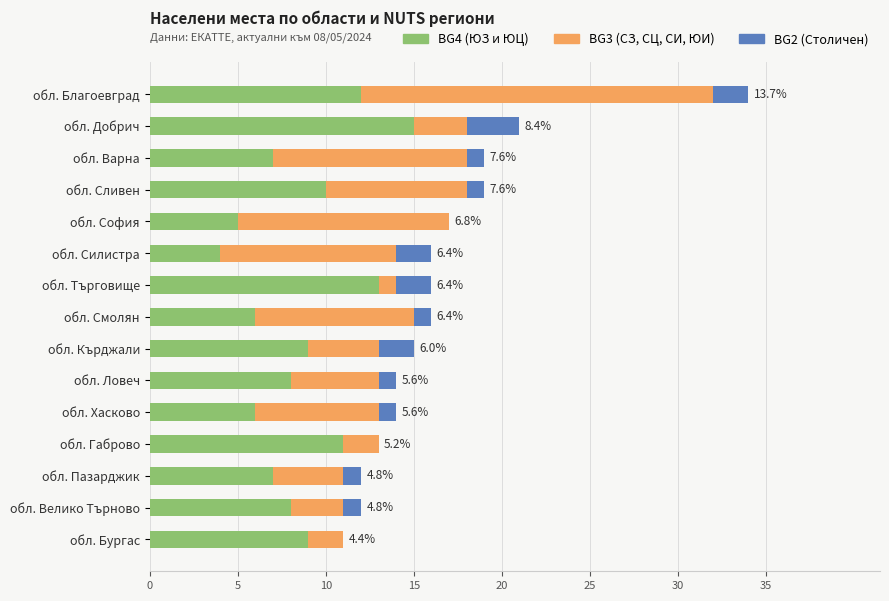

What is the total value across all series at обл. Хасково?

14